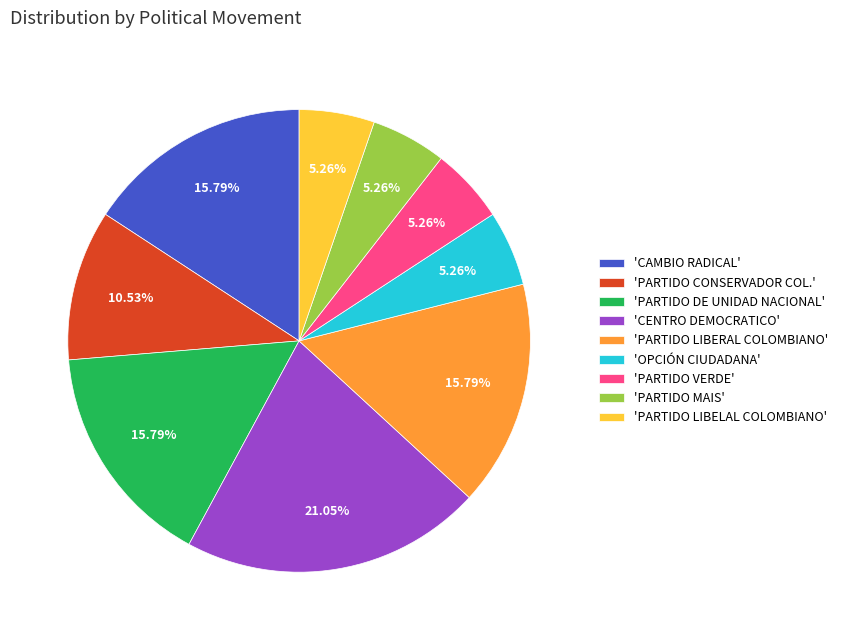

Count the number of slices in the pie.

9